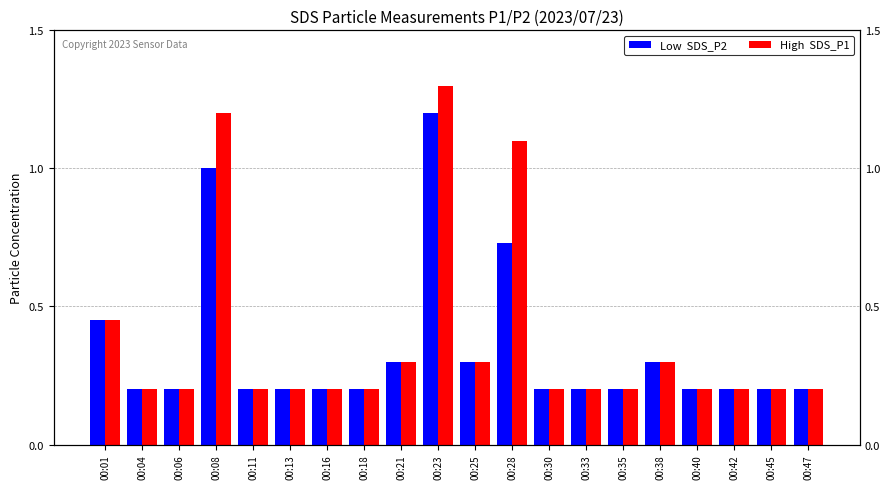

True or false: High  SDS_P1 has a value of 0.4 at 00:25.

False